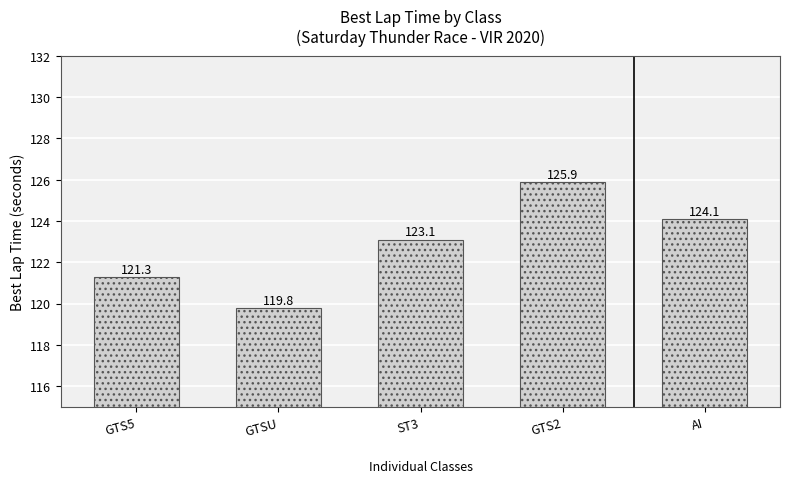

Reading left to right, transcribe all the data shown in this chart.

GTS5=121.3	GTSU=119.8	ST3=123.1	GTS2=125.9	AI=124.1